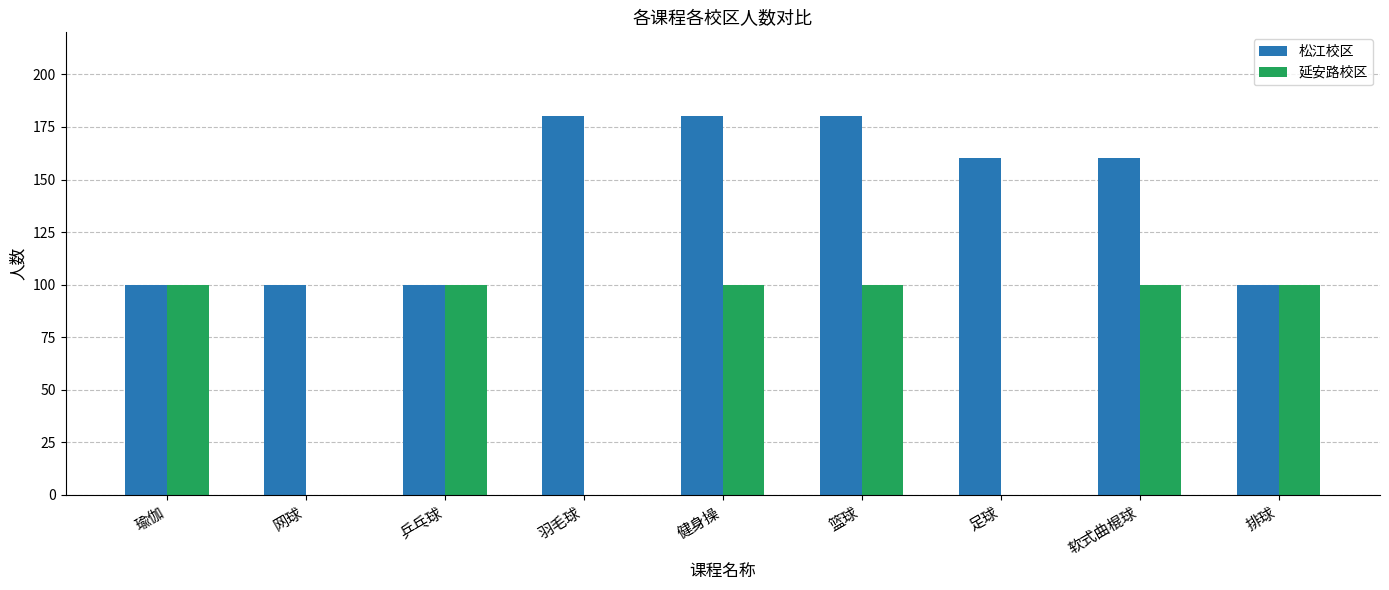

Which series has the largest total across all categories?

松江校区